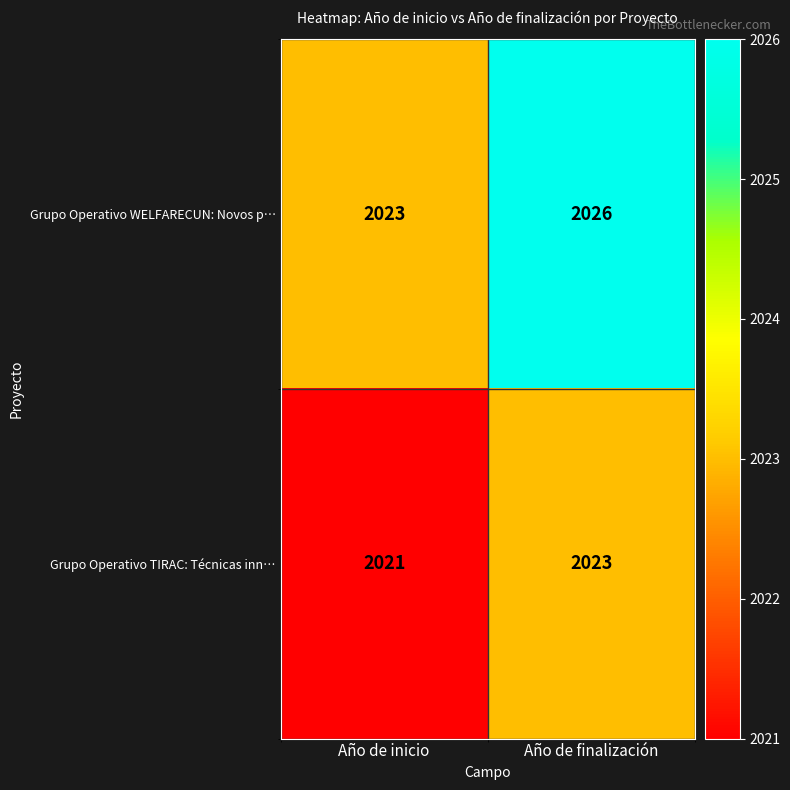

What is the sum of all Grupo Operativo WELFARECUN: Novos p… values?

4049